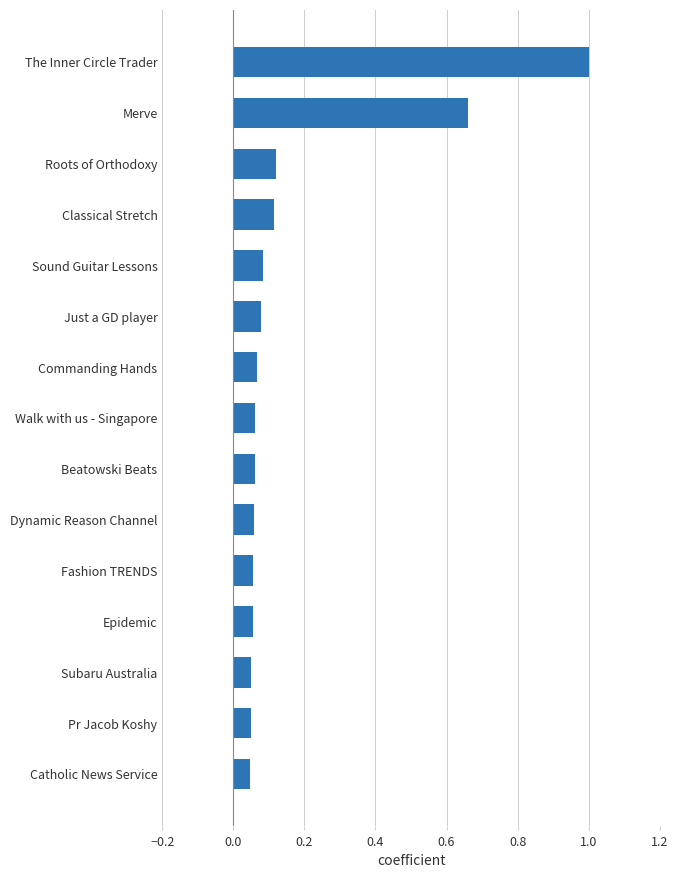

Which category has the highest value across all series?

The Inner Circle Trader